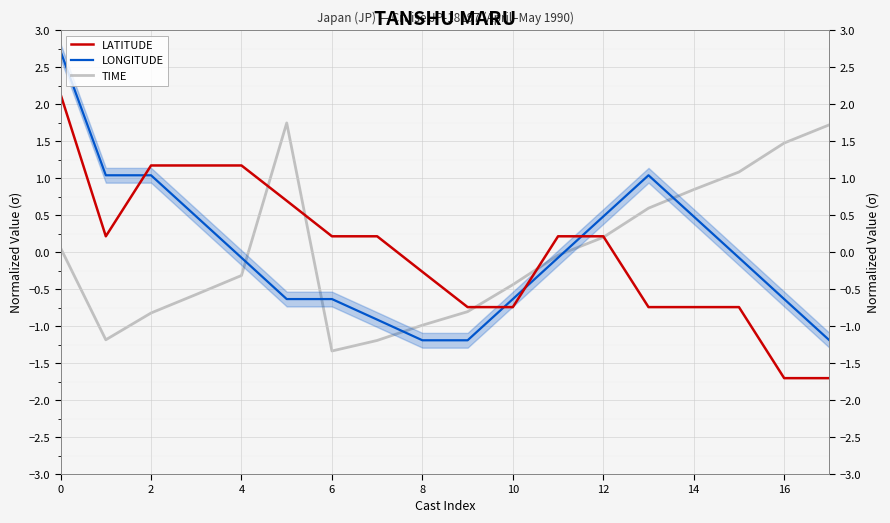

Is the value of LATITUDE at 4 greater than the value of TIME at 2?

Yes